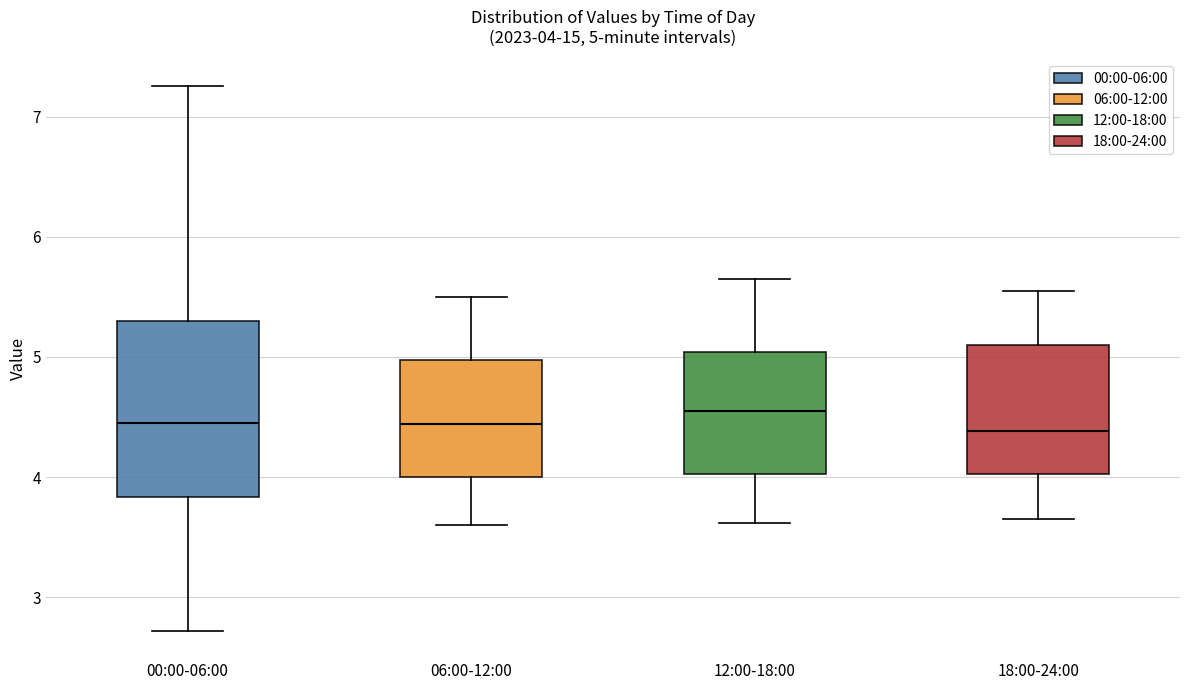

Which box is the tallest, from its lower edge to its upper edge?

00:00-06:00